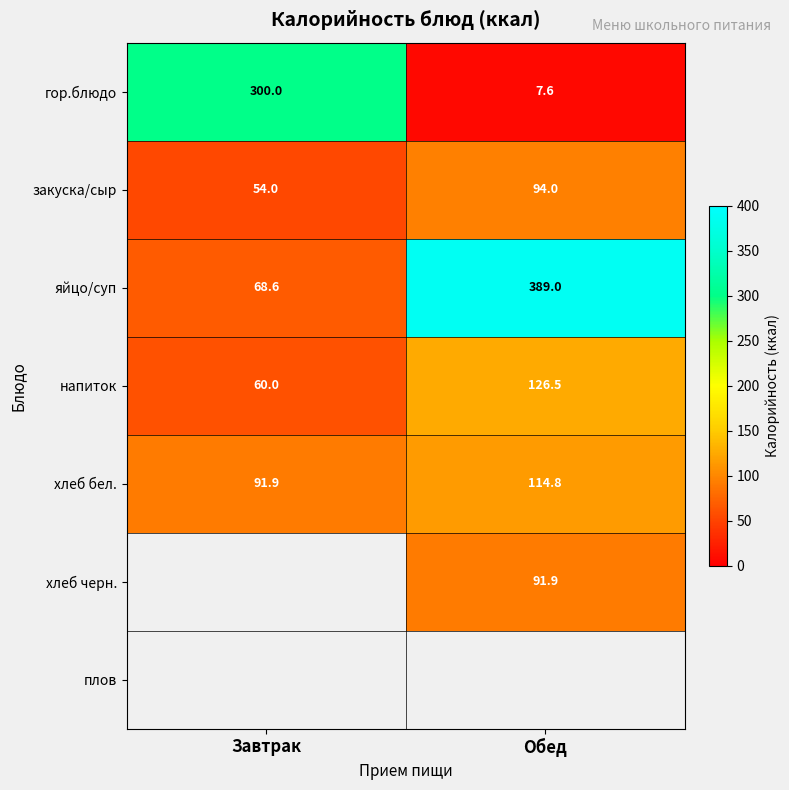

Is the value of напиток at Завтрак greater than the value of хлеб бел. at Завтрак?

No